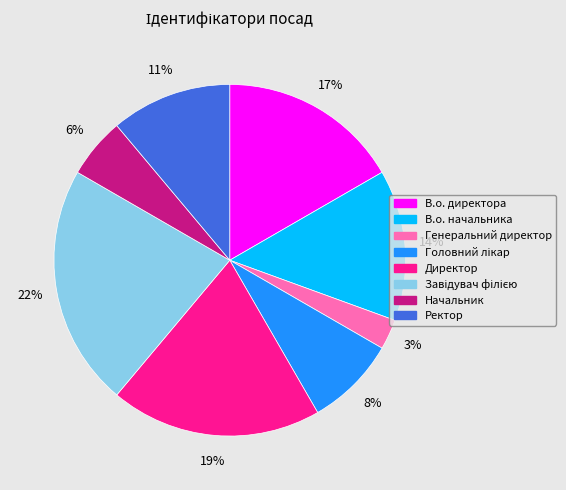

Is the sum of В.о. начальника and Начальник greater than half?

No